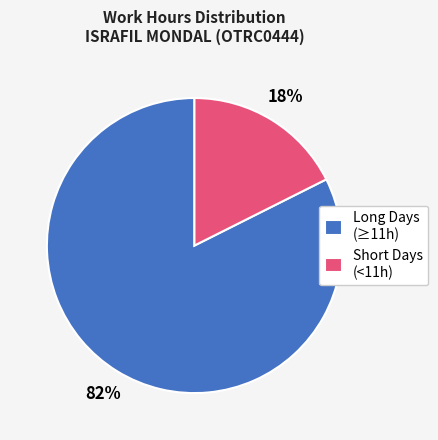

Does Long Days (≥11h) represent more than half of the total?

Yes